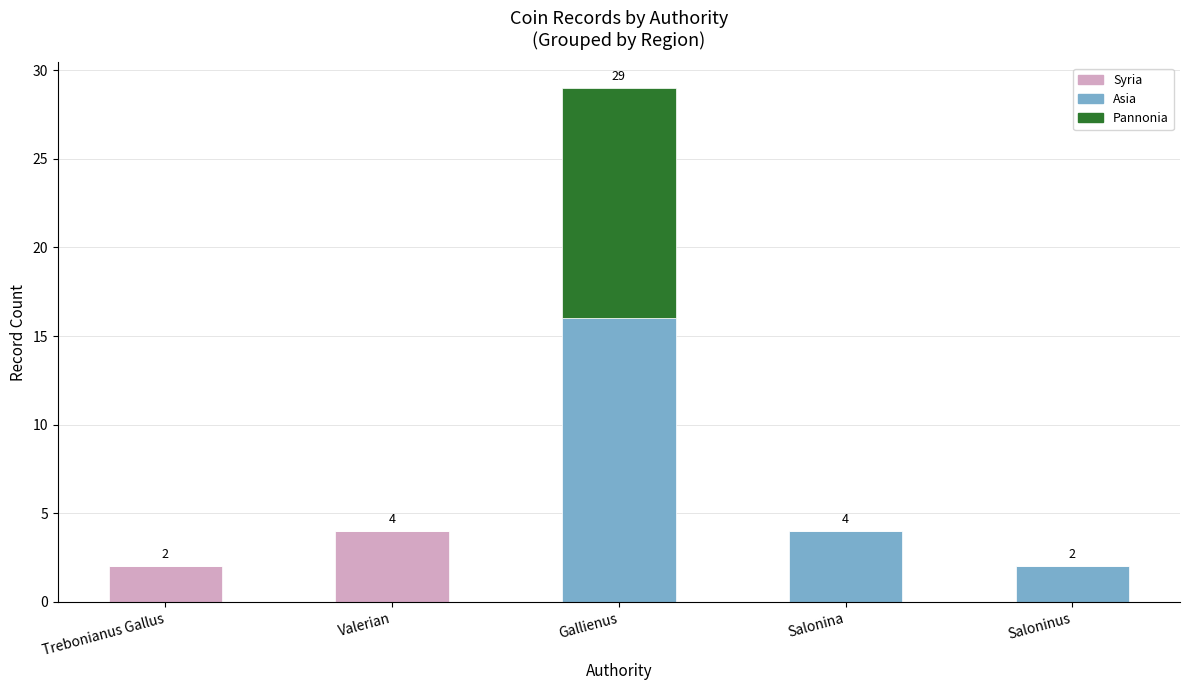

Are the bars grouped side by side (vs. stacked)?

No